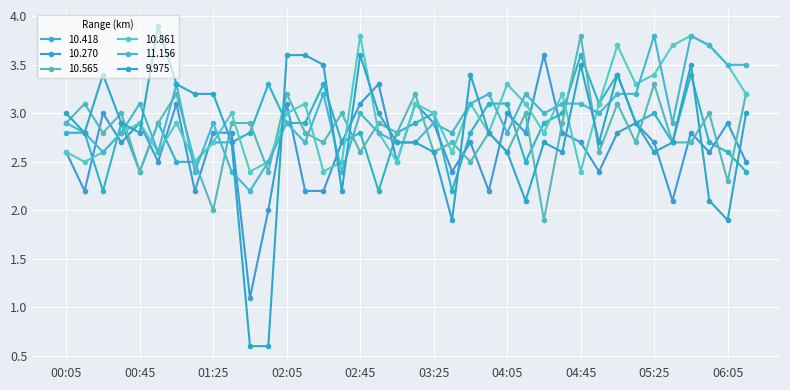

What is the sum of all 11.156 values?

112.7